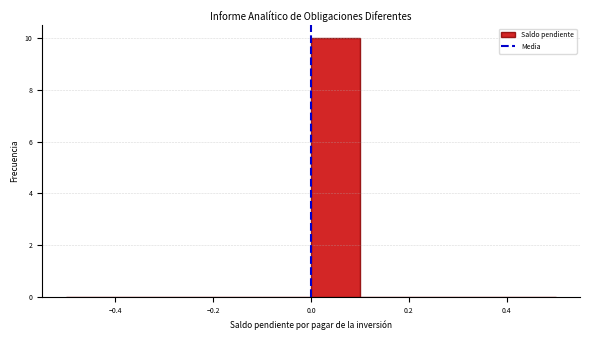

What is the height of the bar covering 0.0 to 0.1 on the x-axis? The values are not printed on the chart, so give them approximately, as read against the axis.

10